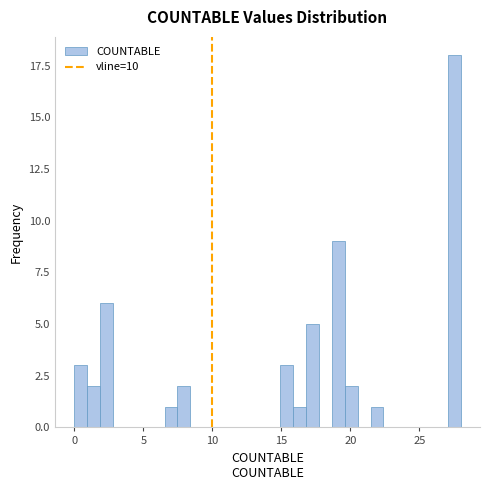

Around what value on the x-axis is the tallest bar? Give the approximate position of its centre, as read against the axis.

27.5